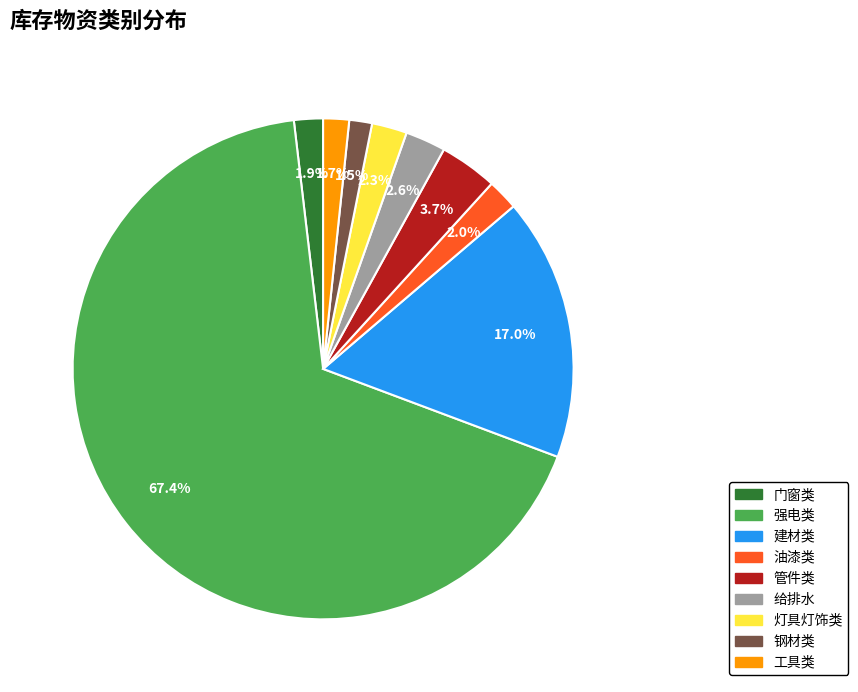

What percentage is the 油漆类 slice, to the nearest percent?

2%